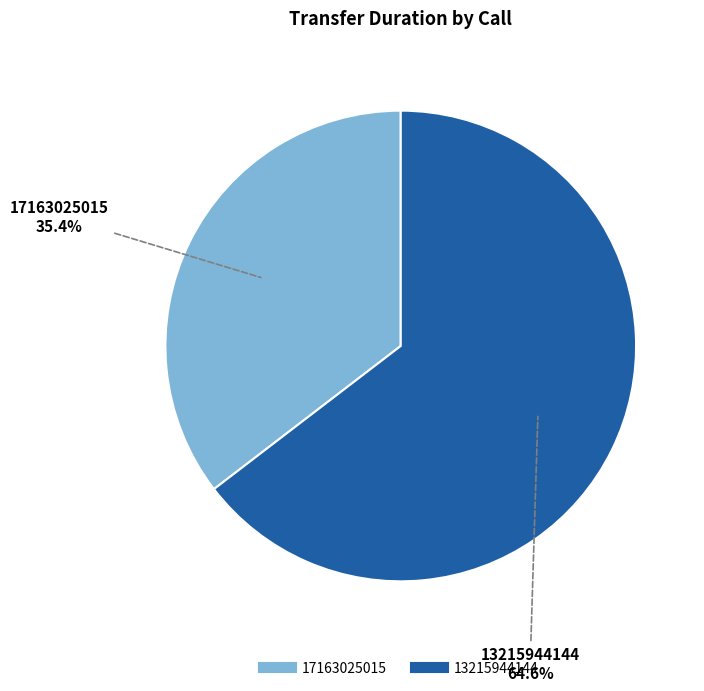

Which category accounts for the majority?

13215944144